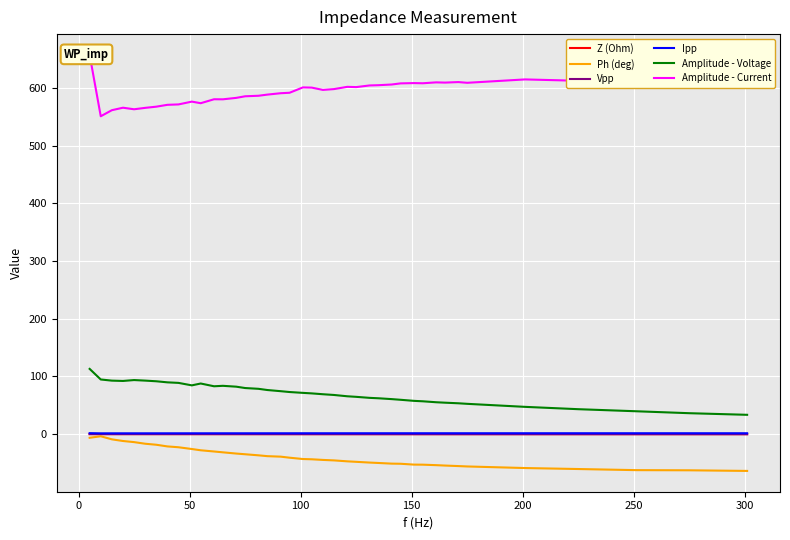

What are all the series names shown in the legend?

Z (Ohm), Ph (deg), Vpp, Ipp, Amplitude - Voltage, Amplitude - Current